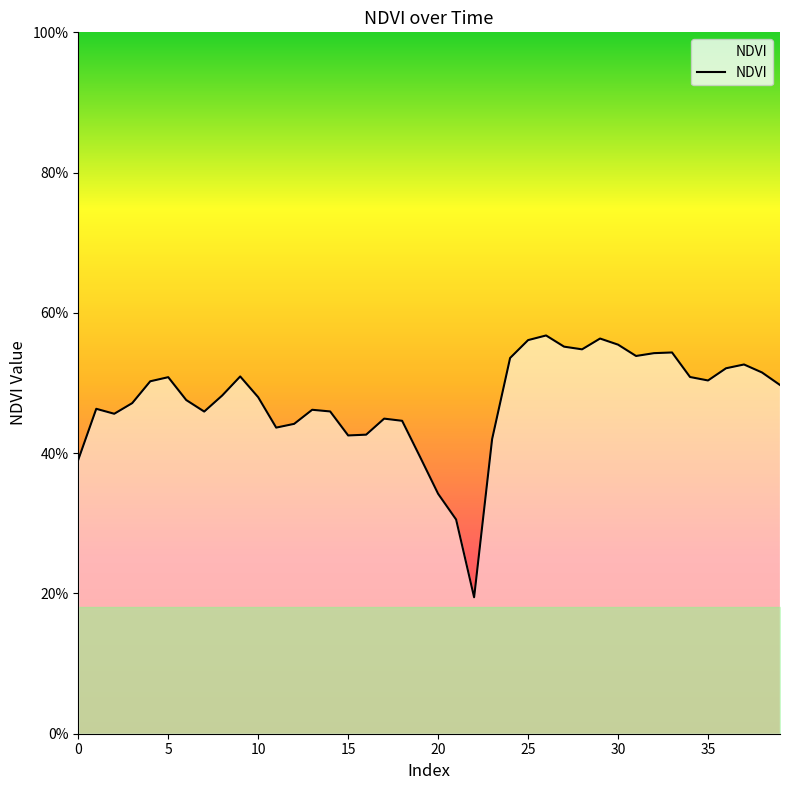

Reading right to left, transcribe all the data shown in this chart.

0.5	0.5	0.5	0.5	0.5	0.5	0.5	0.5	0.5	0.6	0.6	0.5	0.6	0.6	0.6	0.5	0.4	0.2	0.3	0.3	0.4	0.4	0.4	0.4	0.4	0.5	0.5	0.4	0.4	0.5	0.5	0.5	0.5	0.5	0.5	0.5	0.5	0.5	0.5	0.4